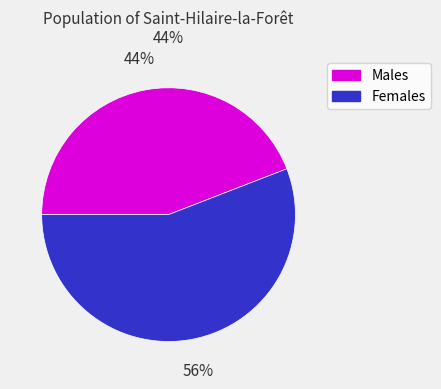

What is the largest slice in the pie chart?

Females